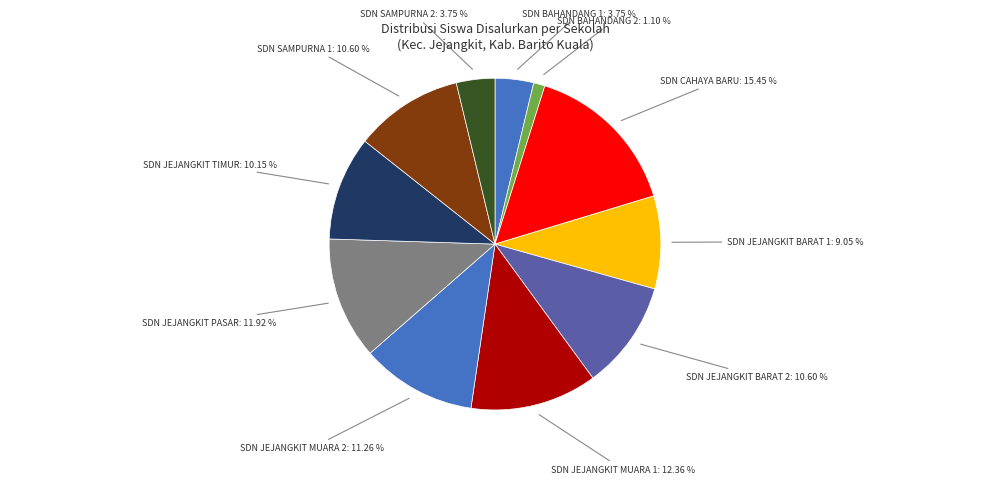

What is the smallest slice in the pie chart?

SD NEGERI BAHANDANG 2